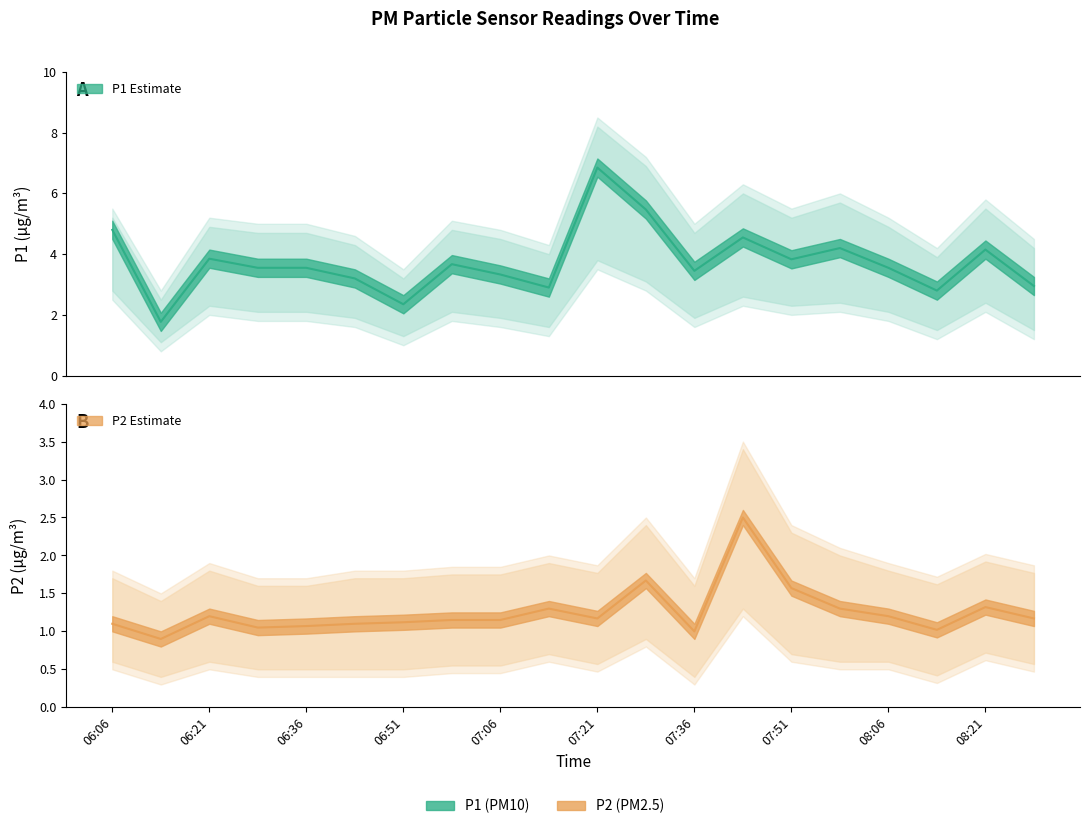

Which series changed the most between 06:21 and 08:21?

P1